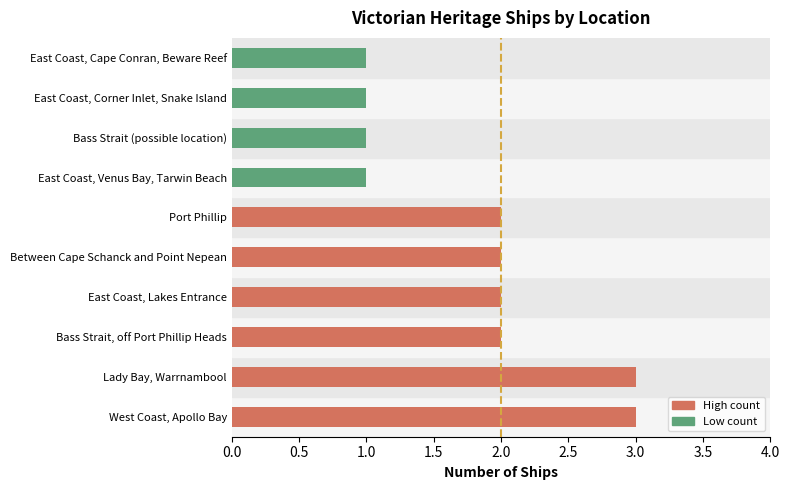

What is the sum of the values at Port Phillip and Bass Strait (possible location)?

3